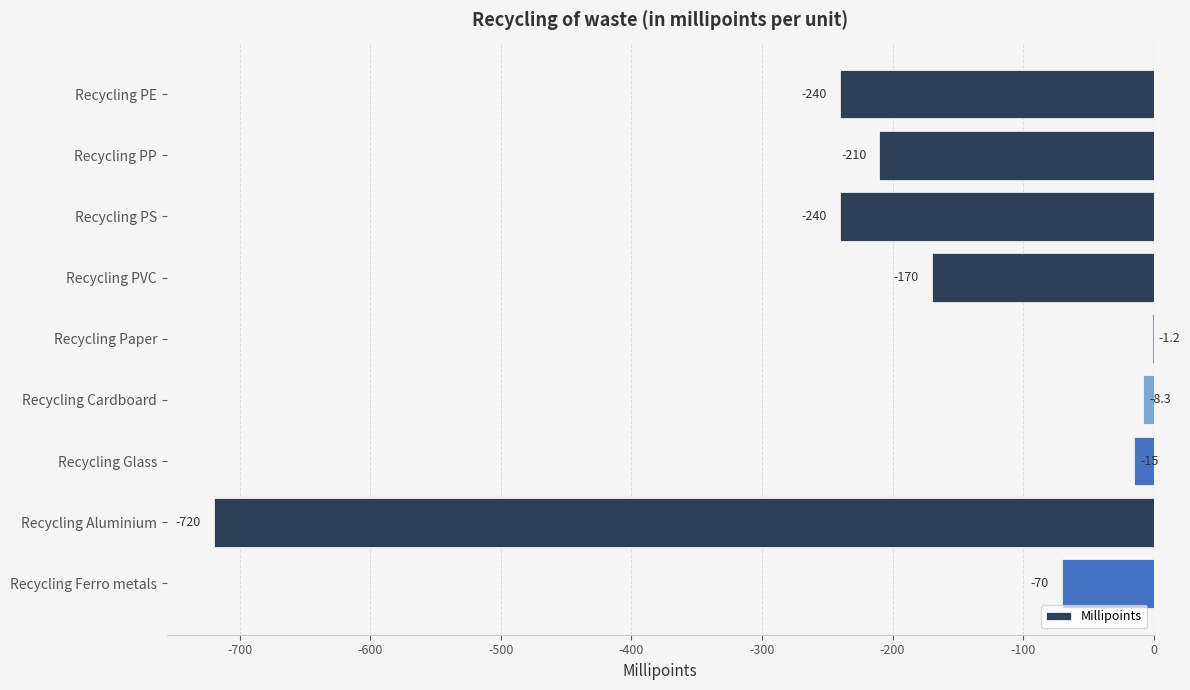

Is it true that the value at Recycling PE is -384.7?

False